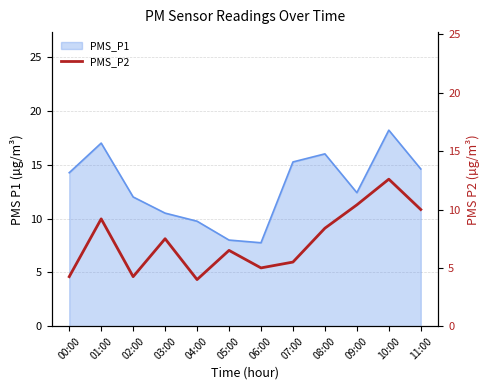

What is the minimum value for PMS_P1?

7.8